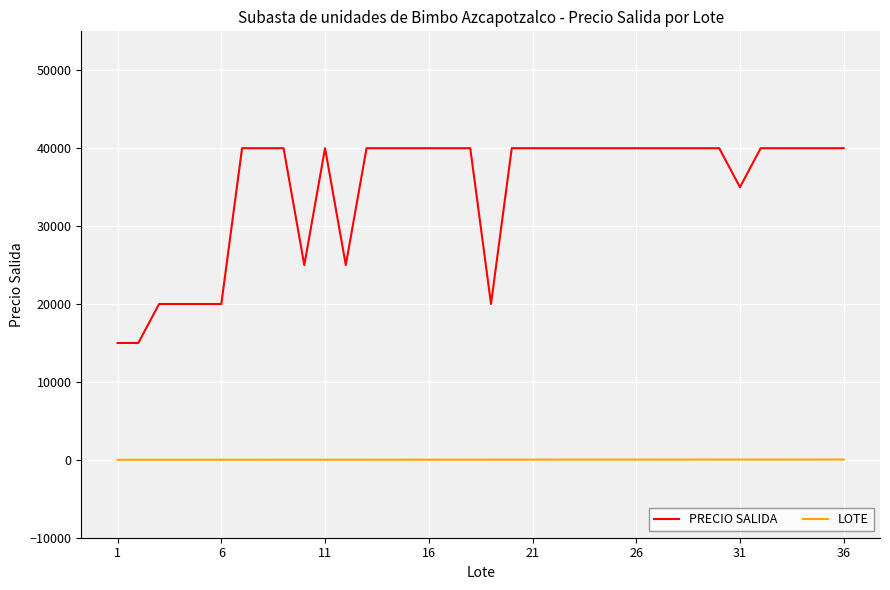

Is this an area chart (filled region under the line)?

No